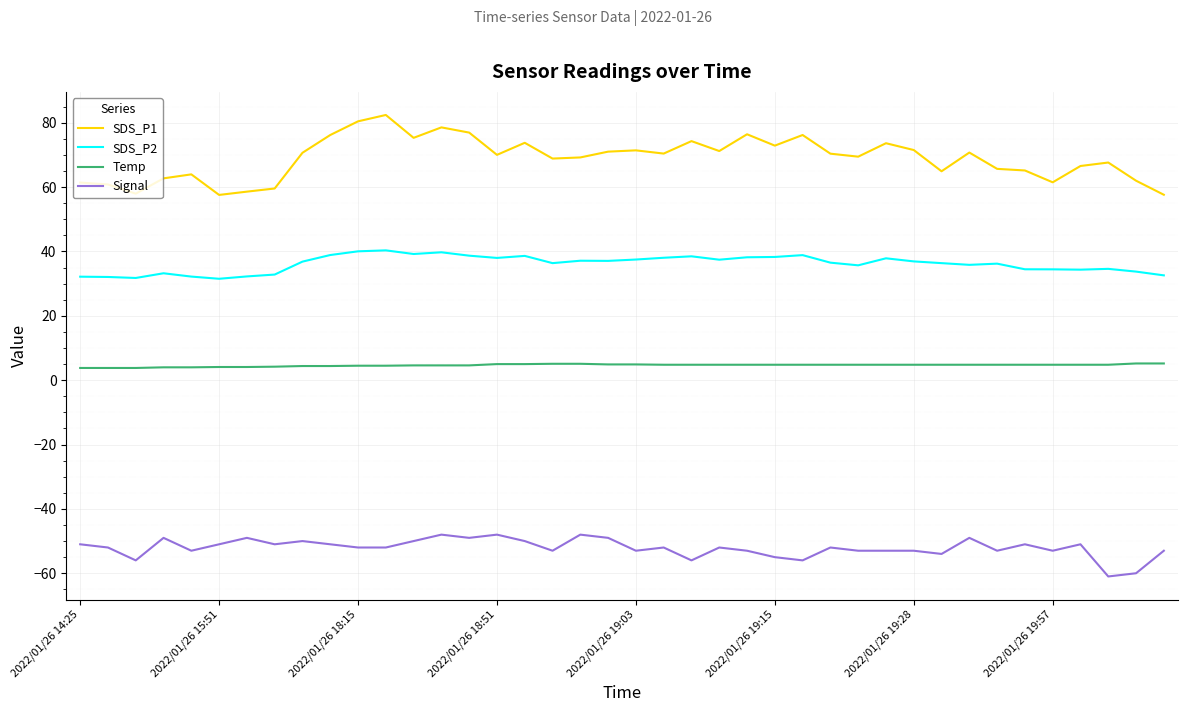

How many distinct data groups are displayed?

4